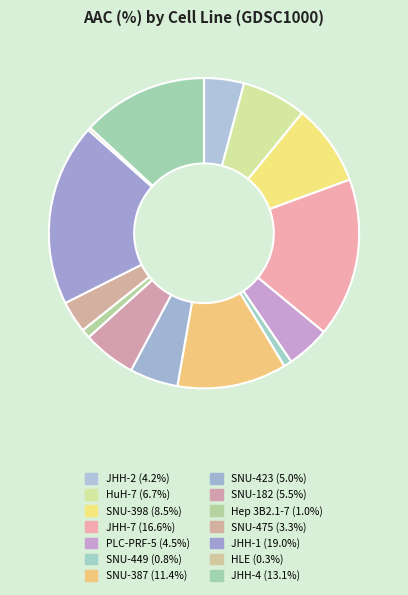

How many slices are in this pie chart?

14